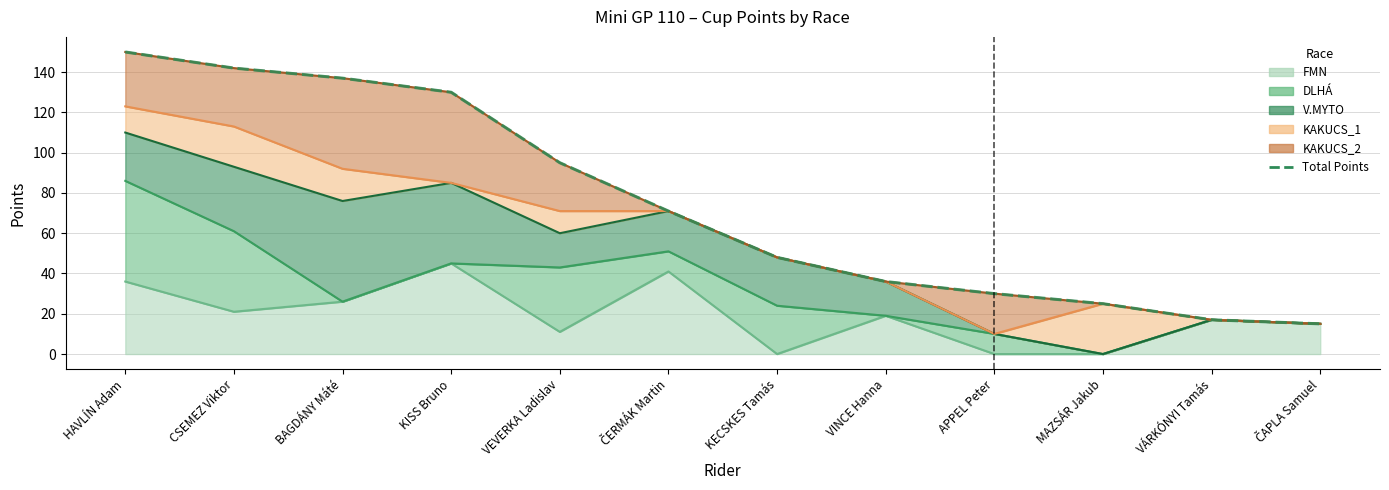

List the labels in order of value, smallest first.

ČAPLA Samuel, VÁRKÓNYI Tamás, MAZSÁR Jakub, APPEL Peter, VINCE Hanna, KECSKES Tamás, ČERMÁK Martin, VEVERKA Ladislav, KISS Bruno, BAGDÁNY Máté, CSEMEZ Viktor, HAVLÍN Adam